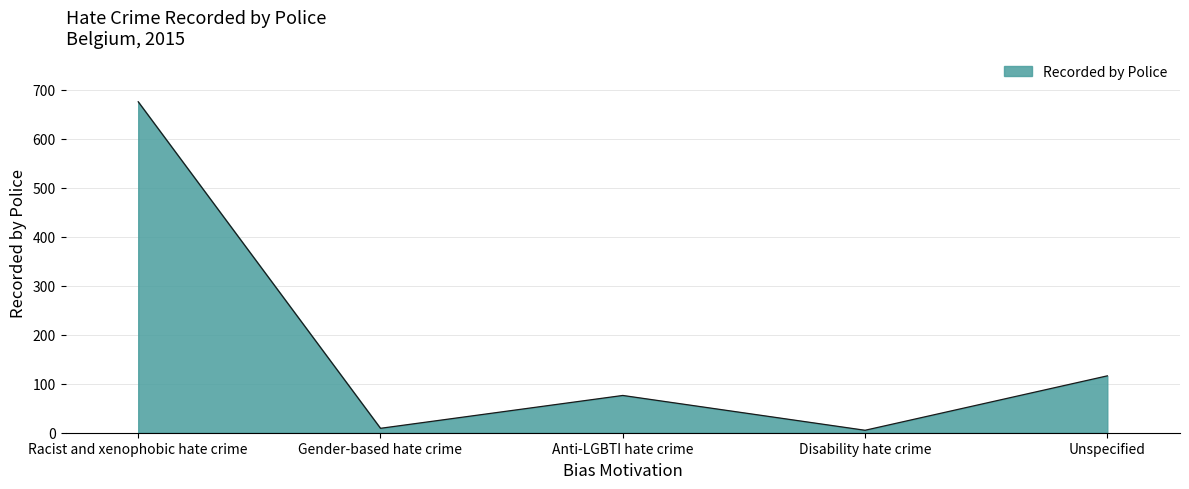

What is the approximate value at Gender-based hate crime?

9